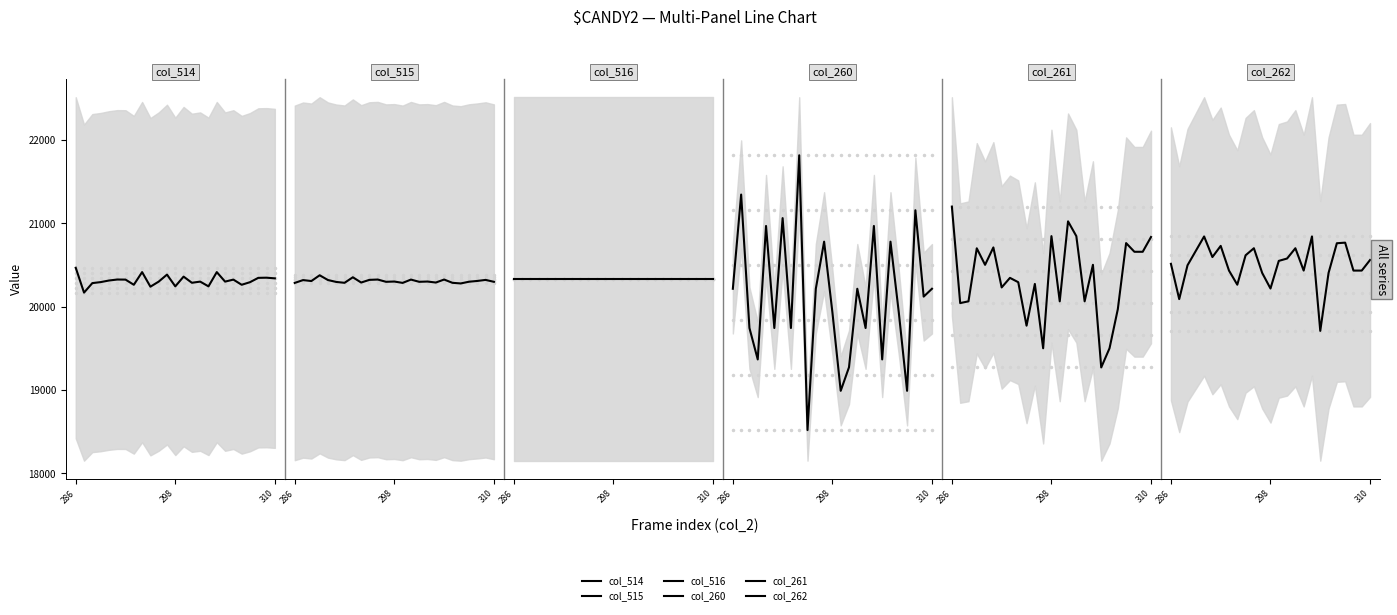

Is the value of col_261 at 7 greater than the value of col_514 at 10?

No